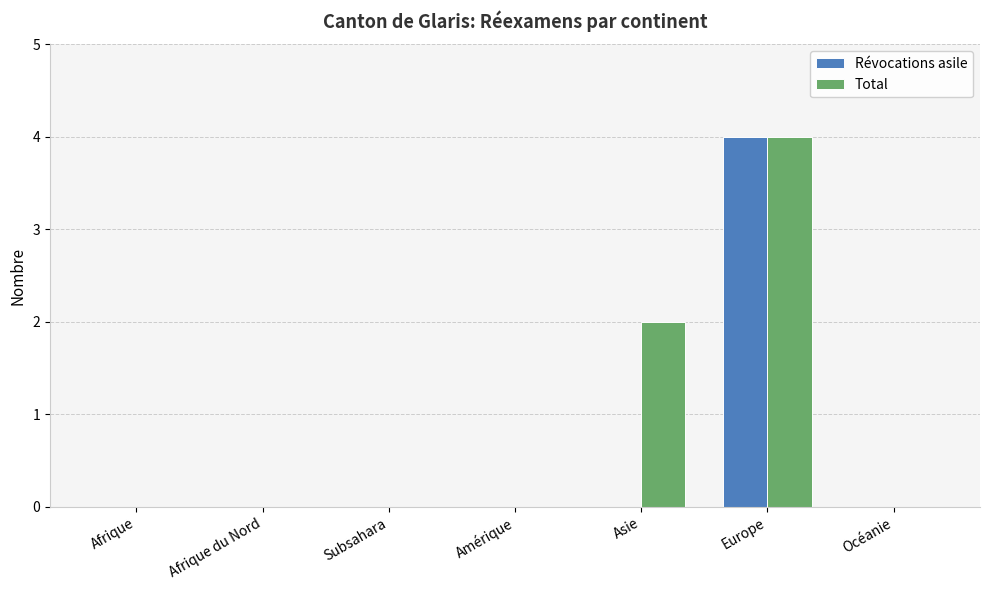

Are the bars horizontal?

No